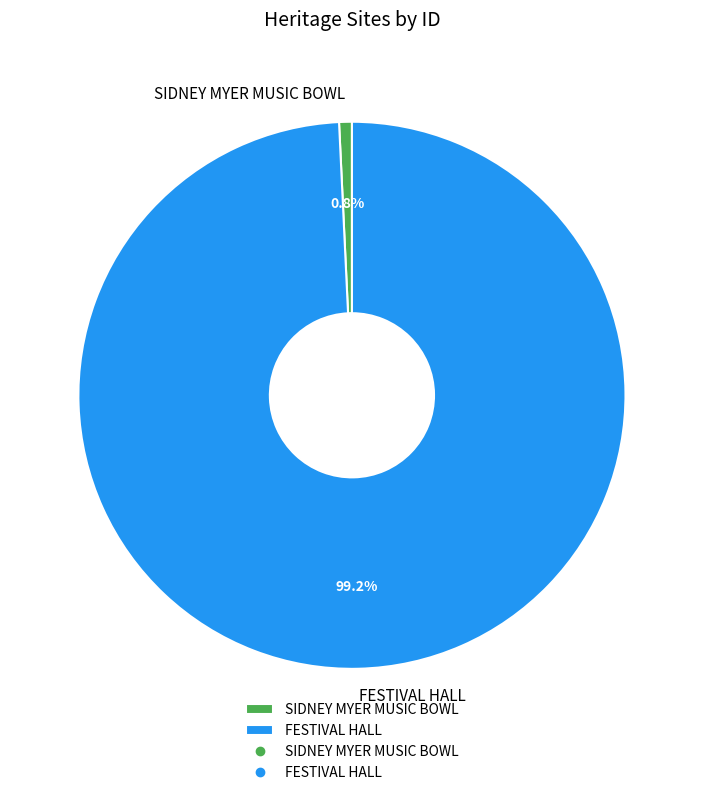

Between SIDNEY MYER MUSIC BOWL and FESTIVAL HALL, which is larger?

FESTIVAL HALL